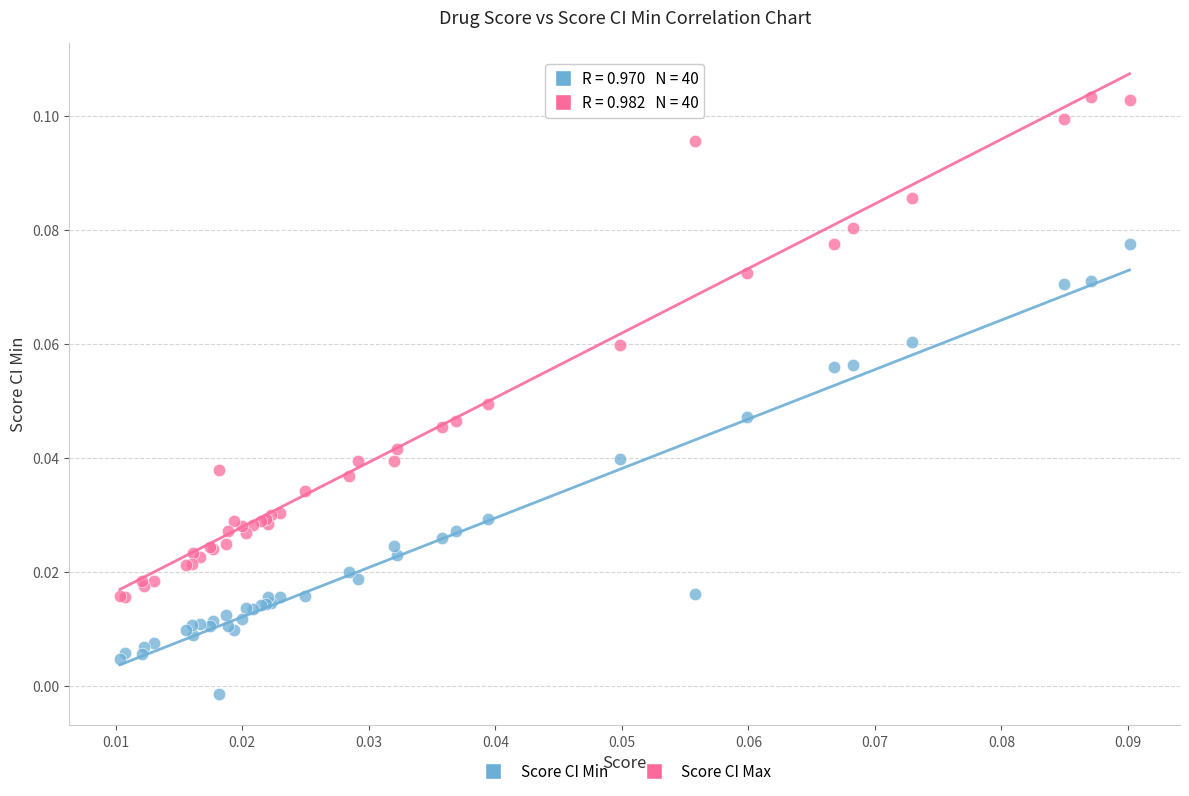

Which series contains the lowest Y value?

Score CI Min